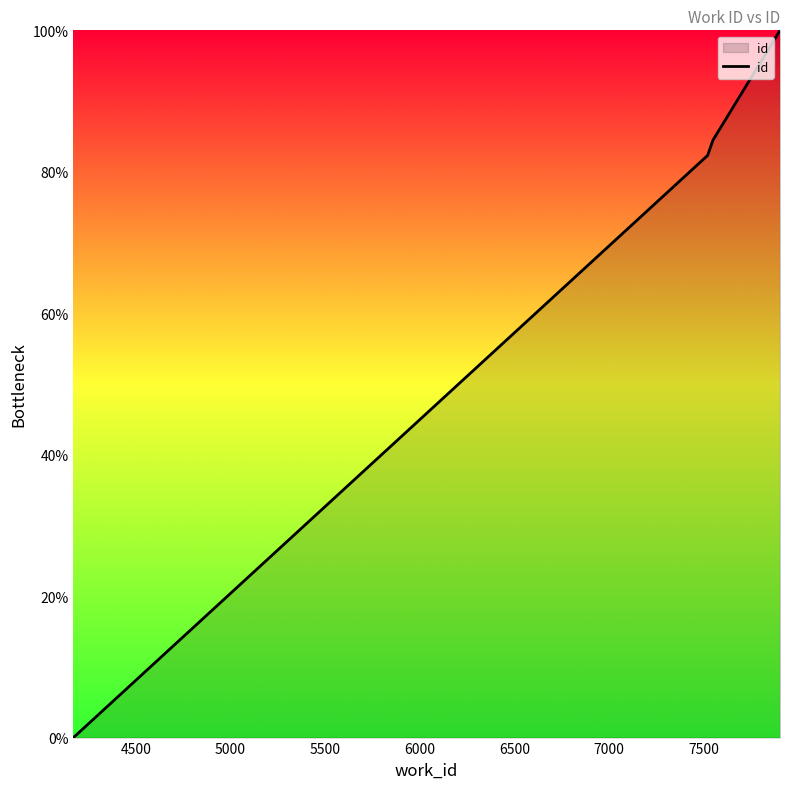

What is the sum of all values?

351.4